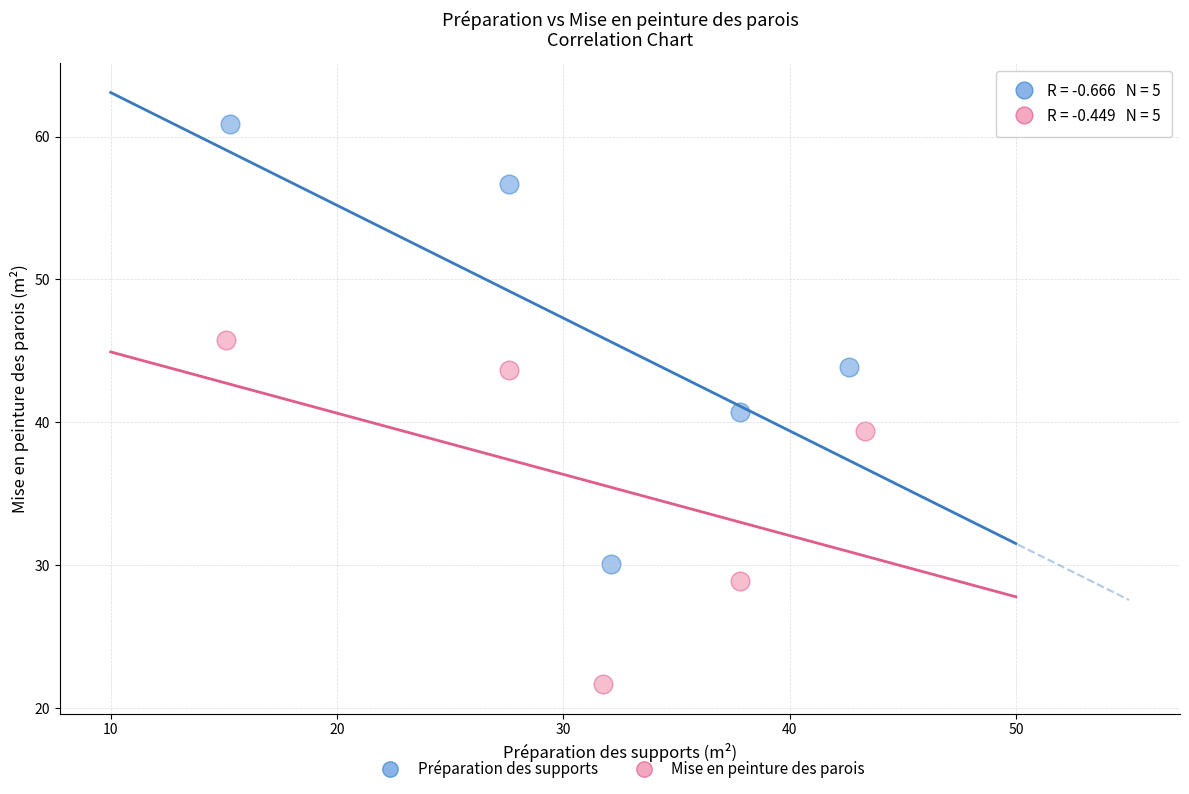

Which series contains the lowest Y value?

Mise en peinture des parois